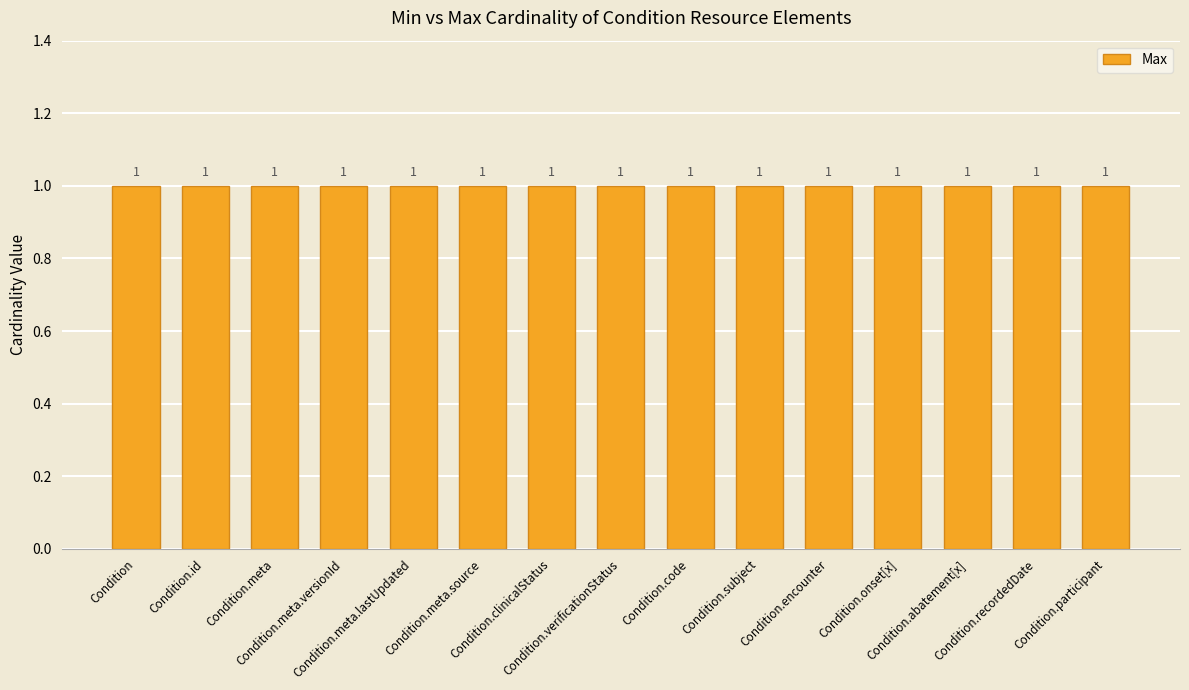

Which label corresponds to the smallest value in the chart?

Condition